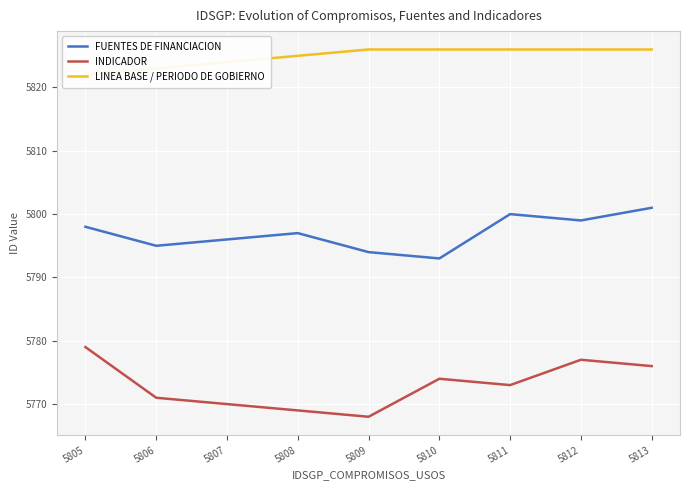

What is the value of the FUENTES DE FINANCIACION point at the 6th from the left?

5793